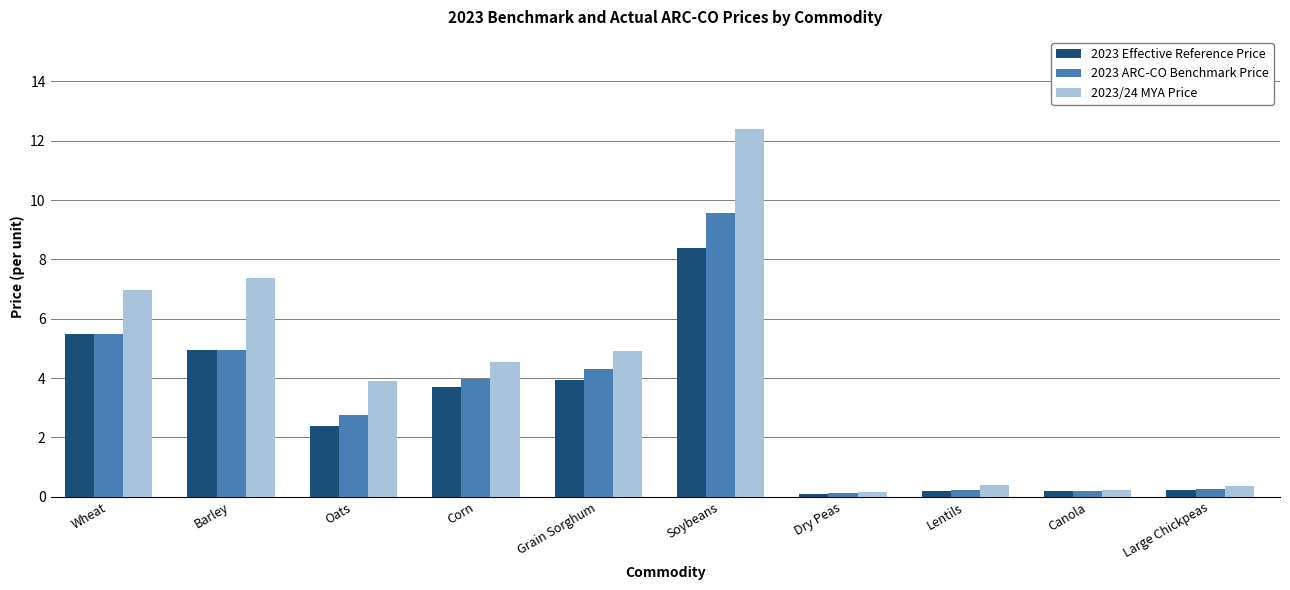

Which category has the highest value across all series?

Soybeans